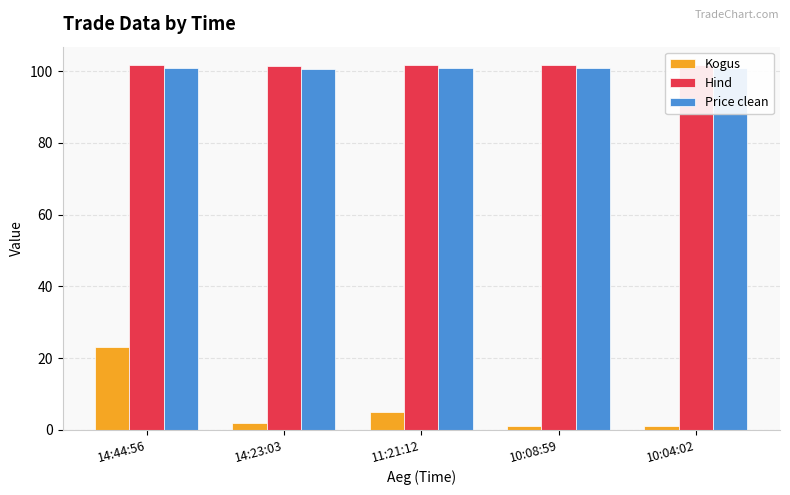

Reading left to right, list all the values displayed in this chart.

Kogus: 14:44:56=23.0	14:23:03=2.0	11:21:12=5.0	10:08:59=1.0	10:04:02=1.0
Hind: 14:44:56=101.7	14:23:03=101.5	11:21:12=101.7	10:08:59=101.7	10:04:02=101.8
Price clean: 14:44:56=100.8	14:23:03=100.7	11:21:12=100.8	10:08:59=100.8	10:04:02=100.9